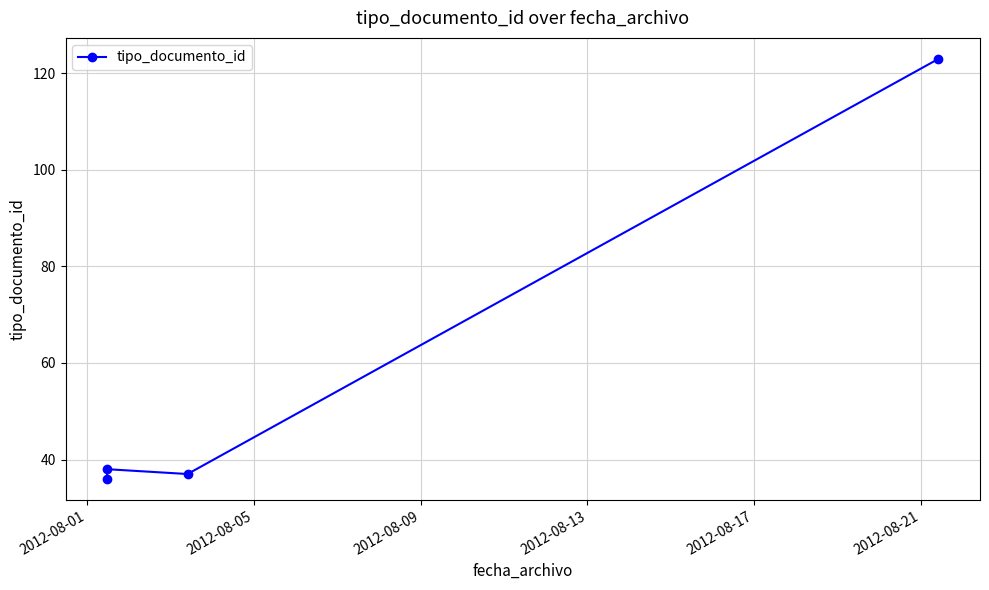

What is the smallest value displayed?

36